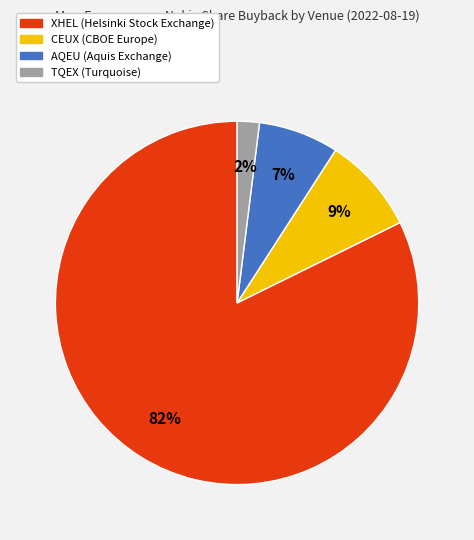

To the nearest percent, what portion does TQEX represent?

2%